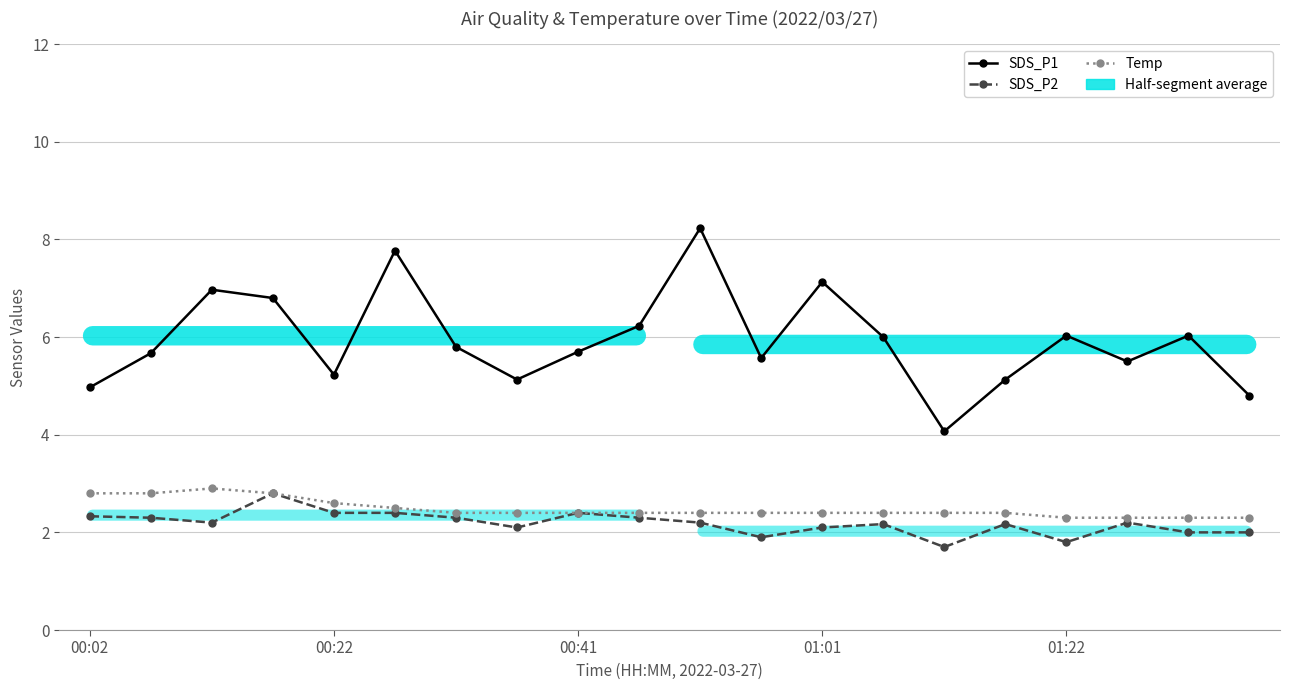

True or false: SDS_P2 has more than 0 interior local peaks.

True